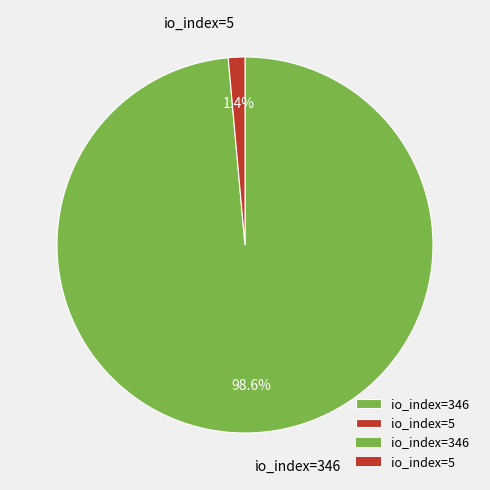

What is the largest slice in the pie chart?

io_index=346